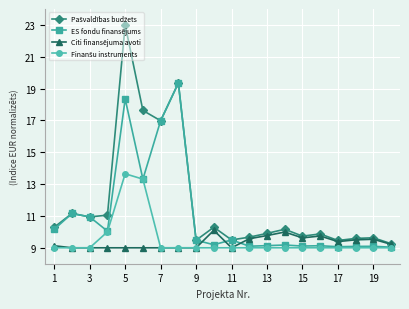

True or false: Citi finansējuma avoti and ES fondu finansējums intersect in this chart.

True